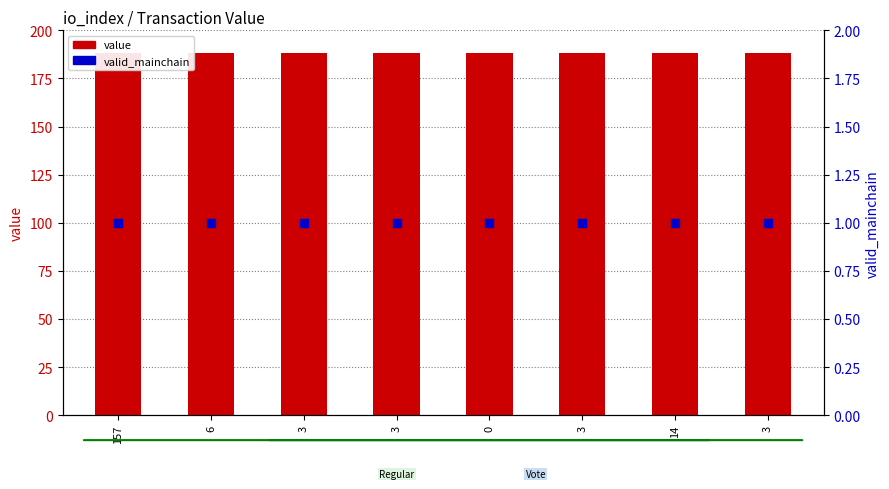

At which category is the sum across all series the highest?

14